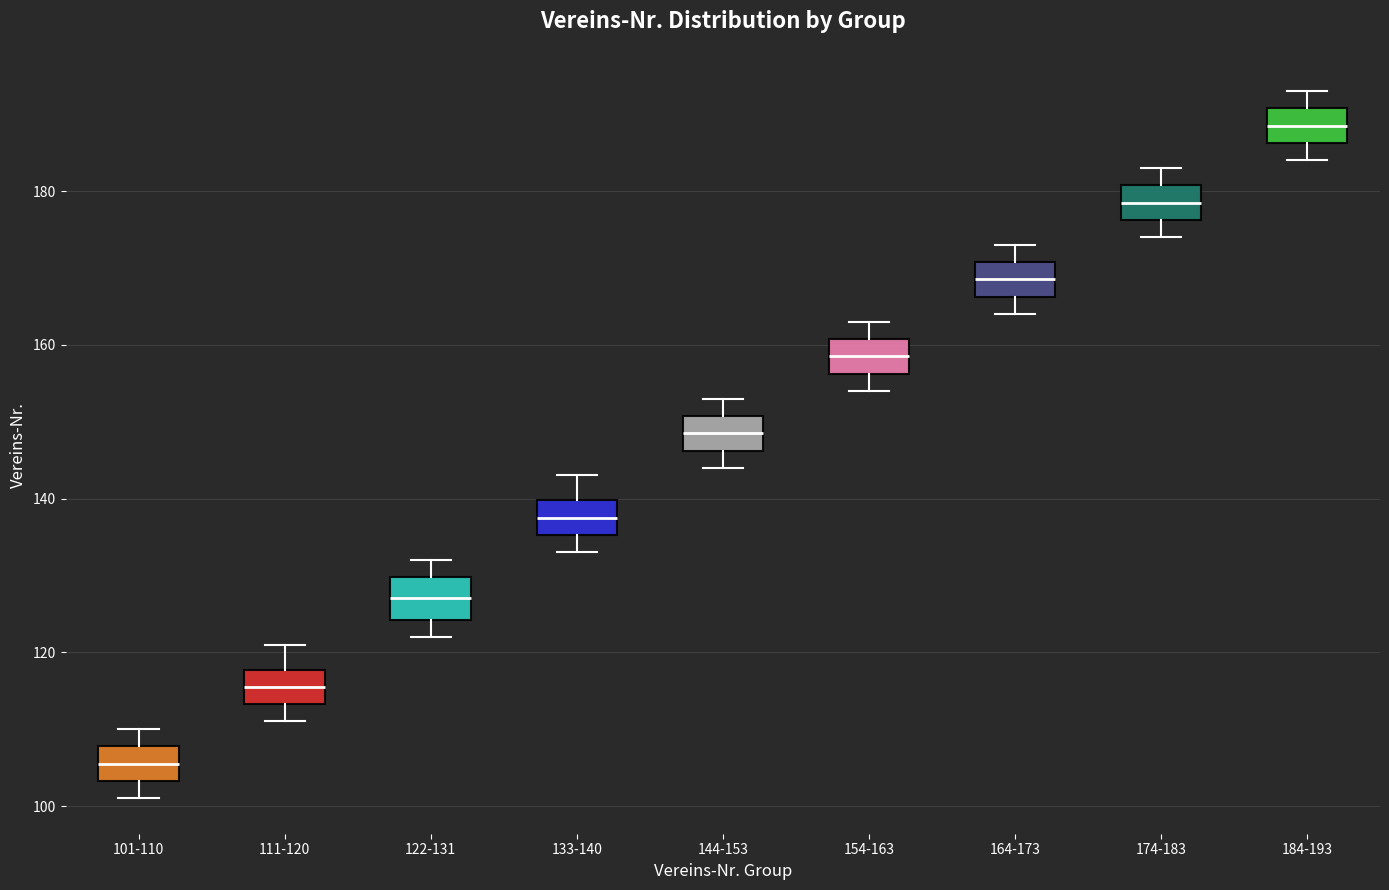

Where does the upper whisker of the box for 122-131 end on the y-axis? The values are not printed on the chart, so give them approximately, as read against the axis.

132